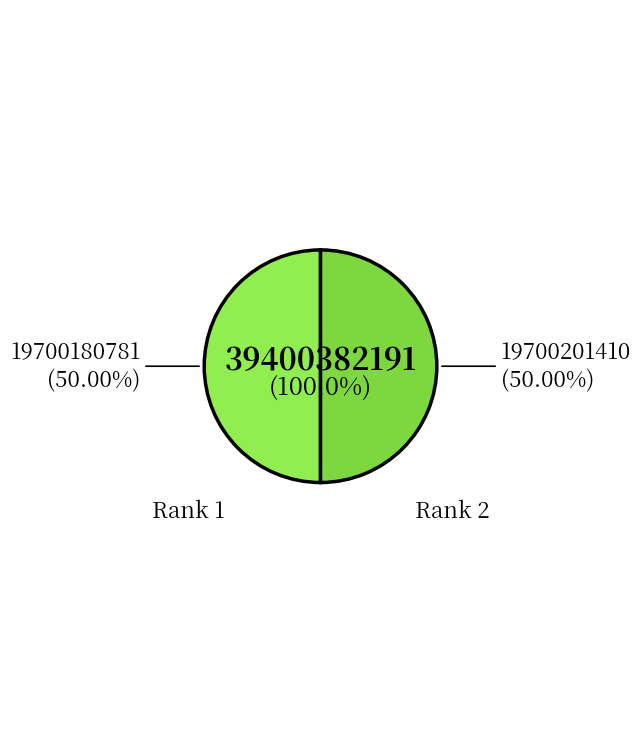

True or false: Rank 1 accounts for 58% of the total.

False